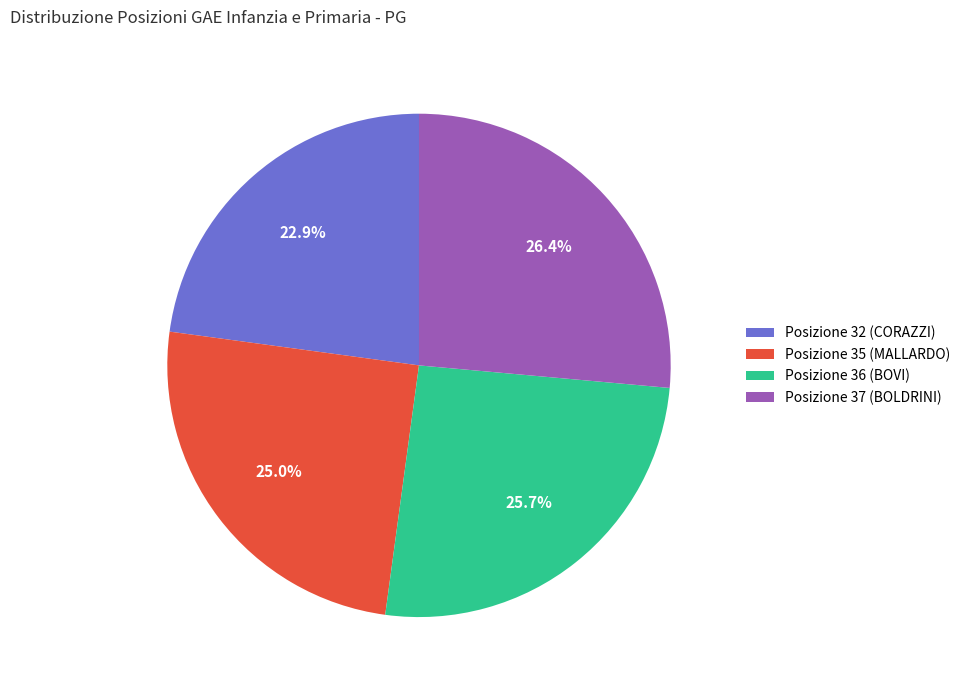

How many slices are in this pie chart?

4